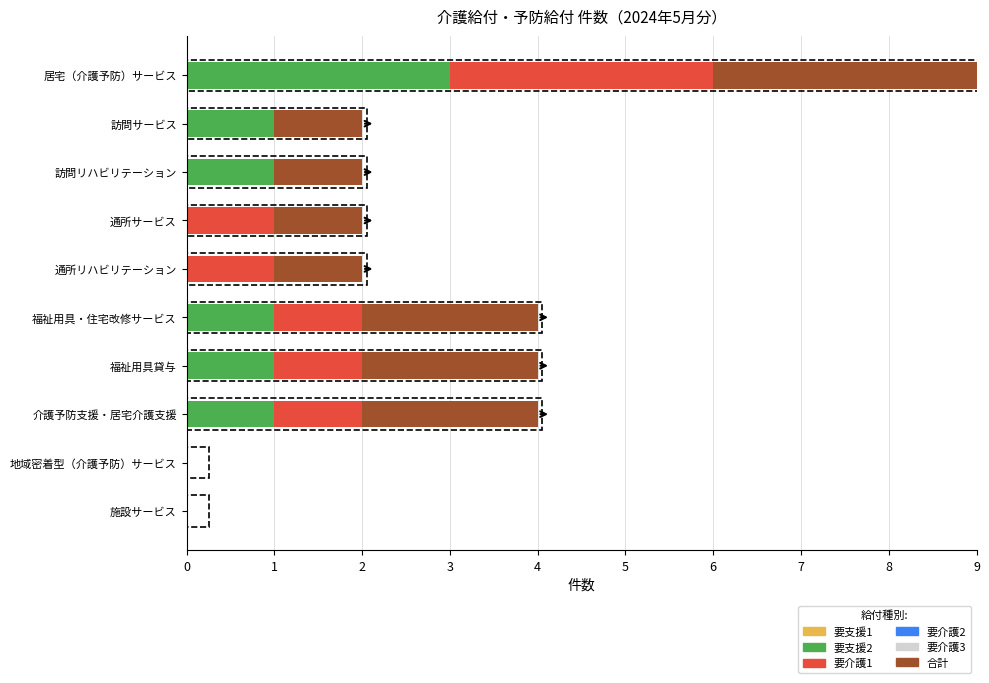

Is the value of 合計 at 施設サービス greater than the value of 要支援2 at 地域密着型（介護予防）サービス?

No